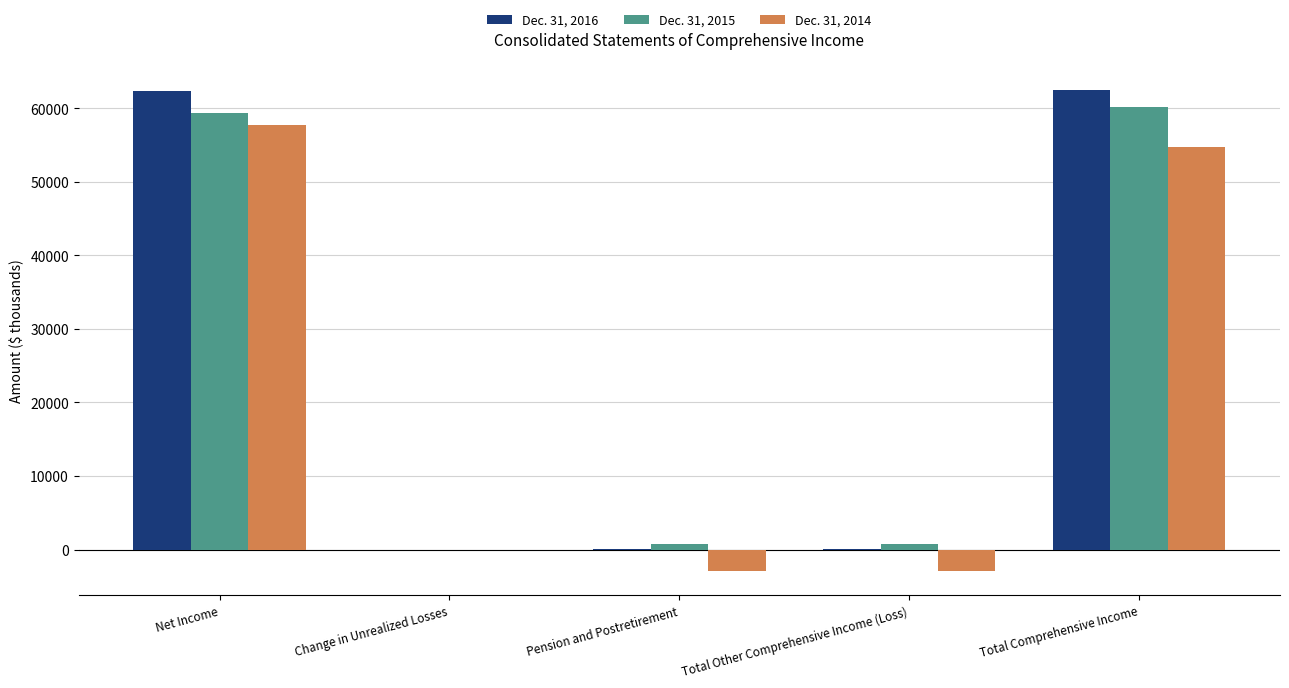

Is the value of Dec. 31, 2014 at Net Income greater than the value of Dec. 31, 2016 at Total Comprehensive Income?

No